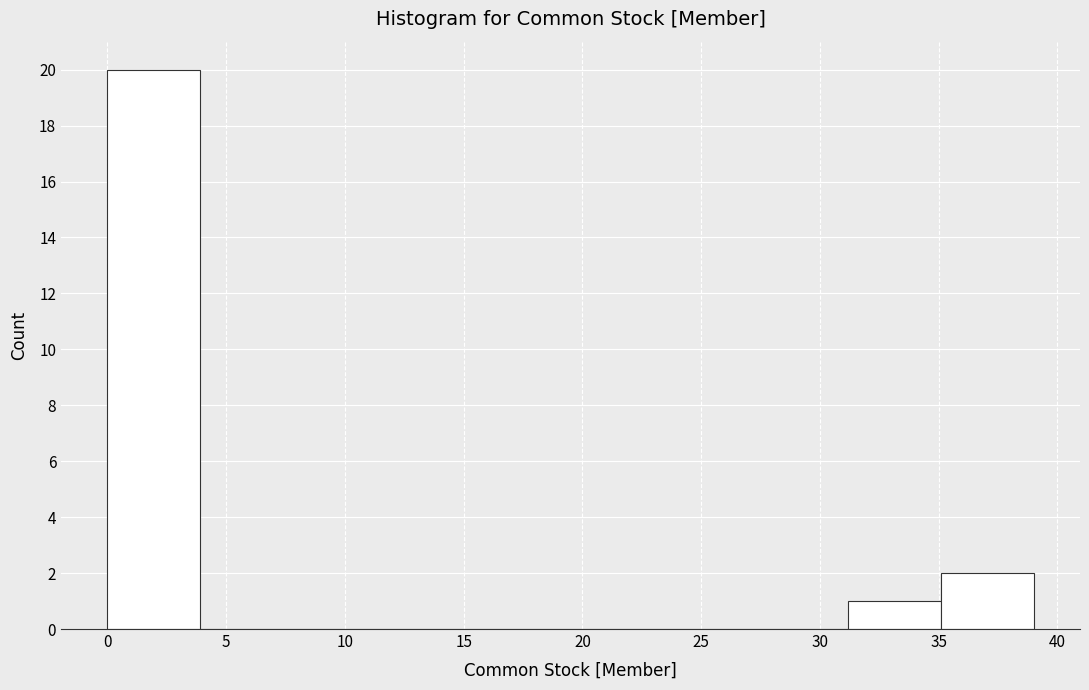

Reading left to right, list every bar in this chart as the range it spans on the x-axis followed by its height. Neither the bar edges nor the heights are printed on the chart, so give them approximately, as read against the axes.

0.0 to 3.9: 20
3.9 to 7.8: 0
7.8 to 11.7: 0
11.7 to 15.6: 0
15.6 to 19.5: 0
19.5 to 23.4: 0
23.4 to 27.3: 0
27.3 to 31.2: 0
31.2 to 35.1: 1
35.1 to 39.0: 2